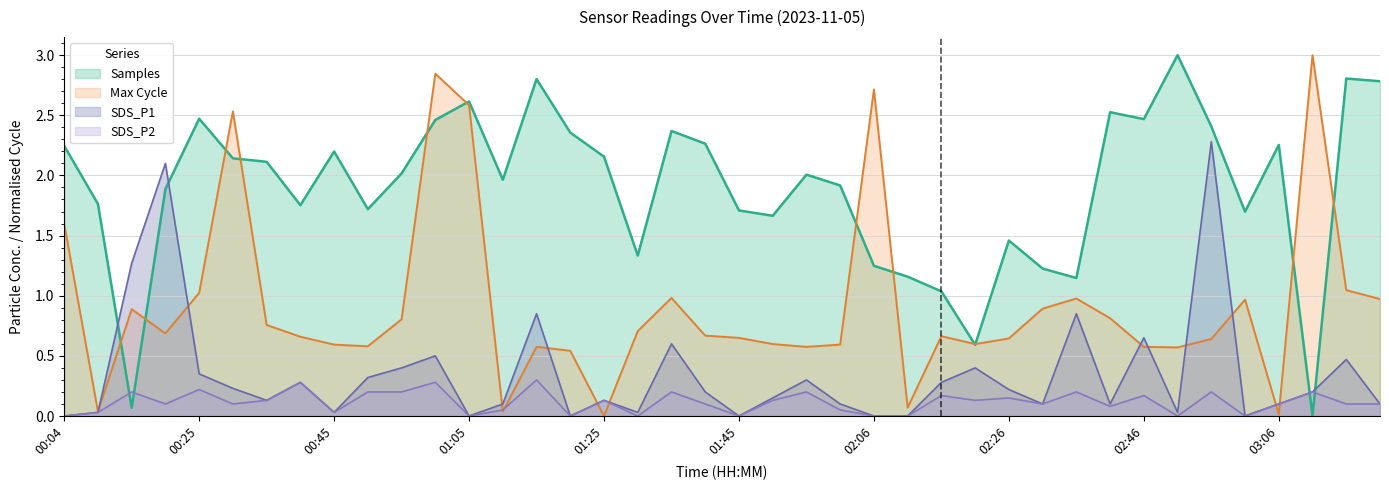

Read the Samples value at 02:56.

2.4